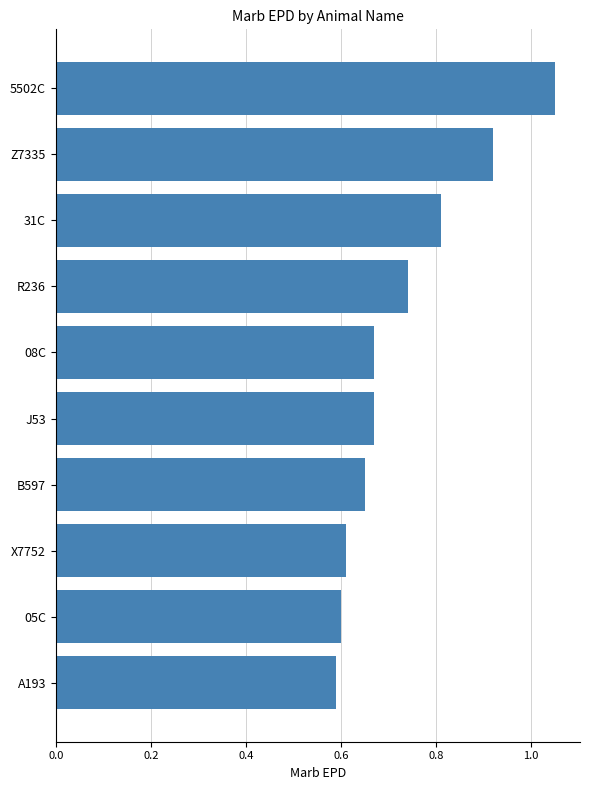

What is the smallest value displayed?

0.6